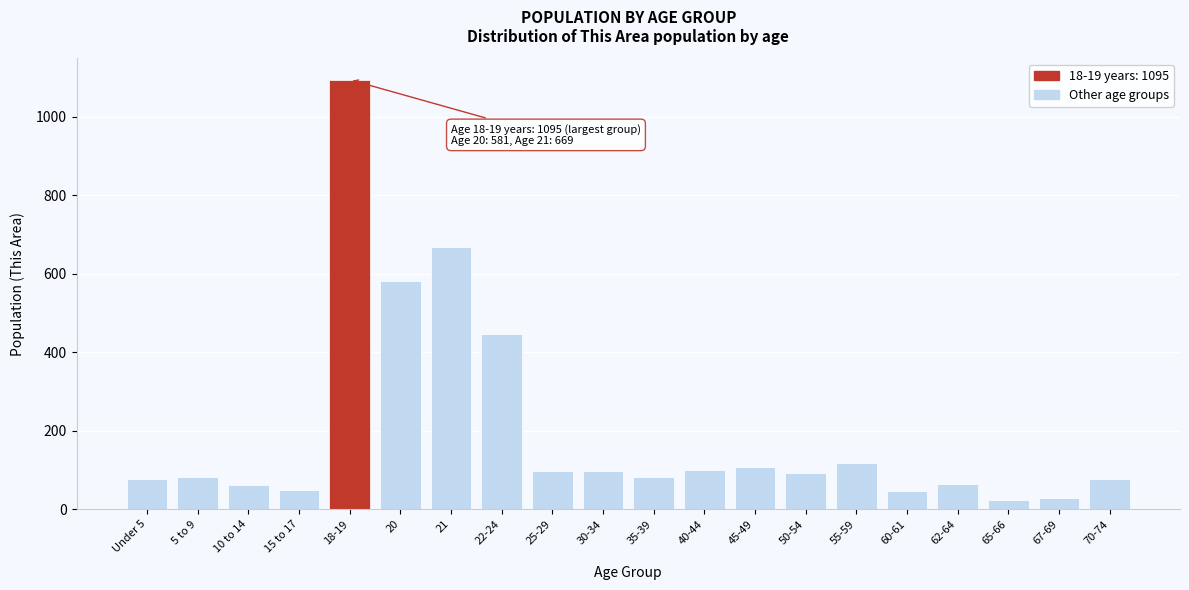

Between Under 5 and 45-49, which is larger?

45-49